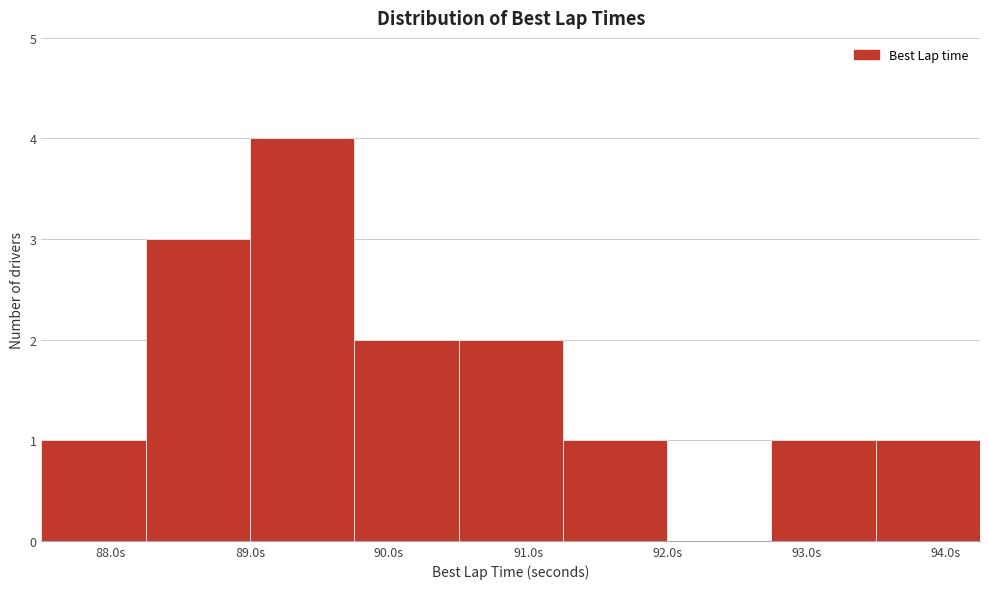

Reading left to right, transcribe this chart: for each bar, give the range it covers on the x-axis and its height. Neither the bar edges nor the heights are printed on the chart, so give them approximately, as read against the axes.

87.50 to 88.25: 1
88.25 to 89.00: 3
89.00 to 89.75: 4
89.75 to 90.50: 2
90.50 to 91.25: 2
91.25 to 92.00: 1
92.00 to 92.75: 0
92.75 to 93.50: 1
93.50 to 94.25: 1